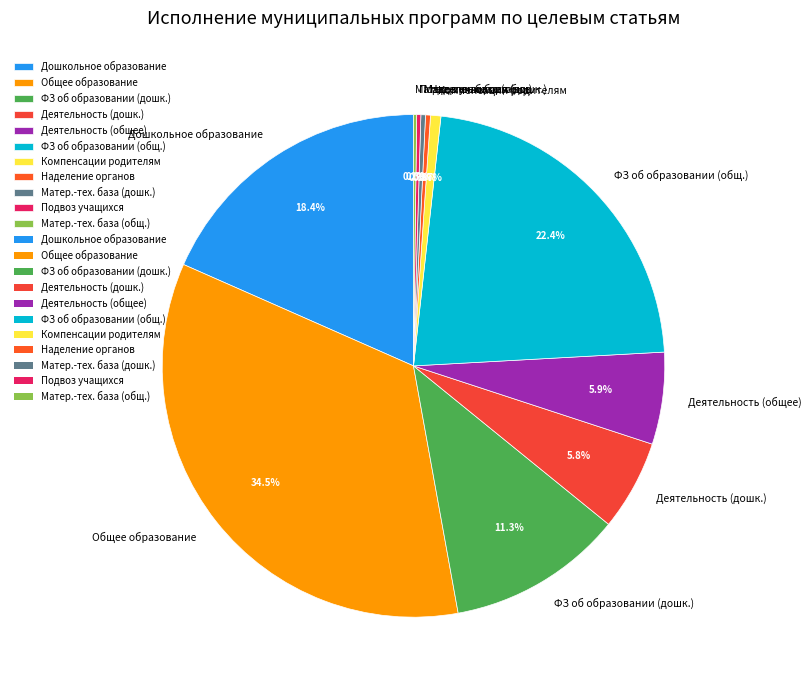

Between Дошкольное образование and Компенсации родителям, which is larger?

Дошкольное образование